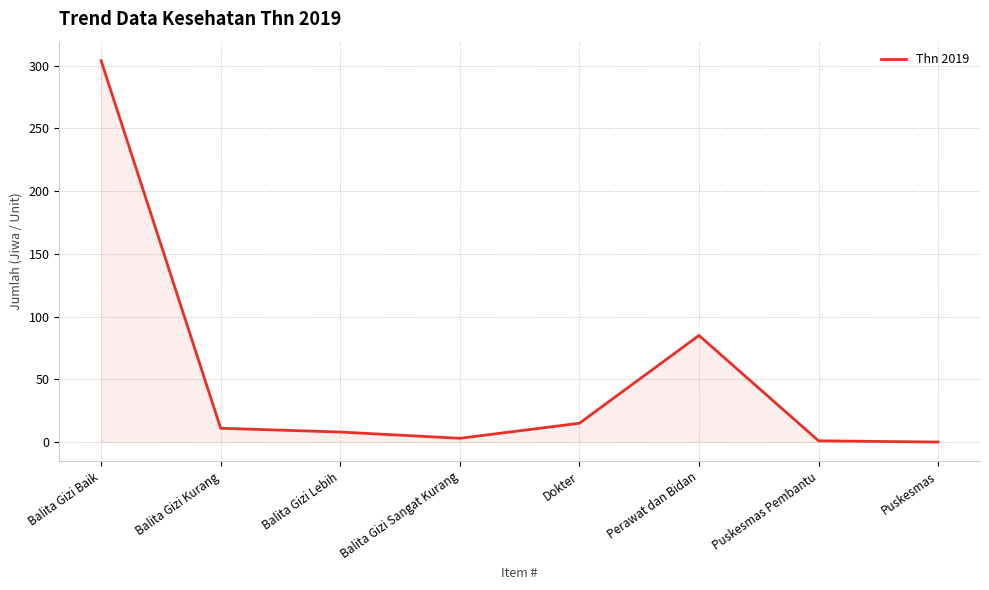

What is the change in value from Perawat dan Bidan to Puskesmas?

-85